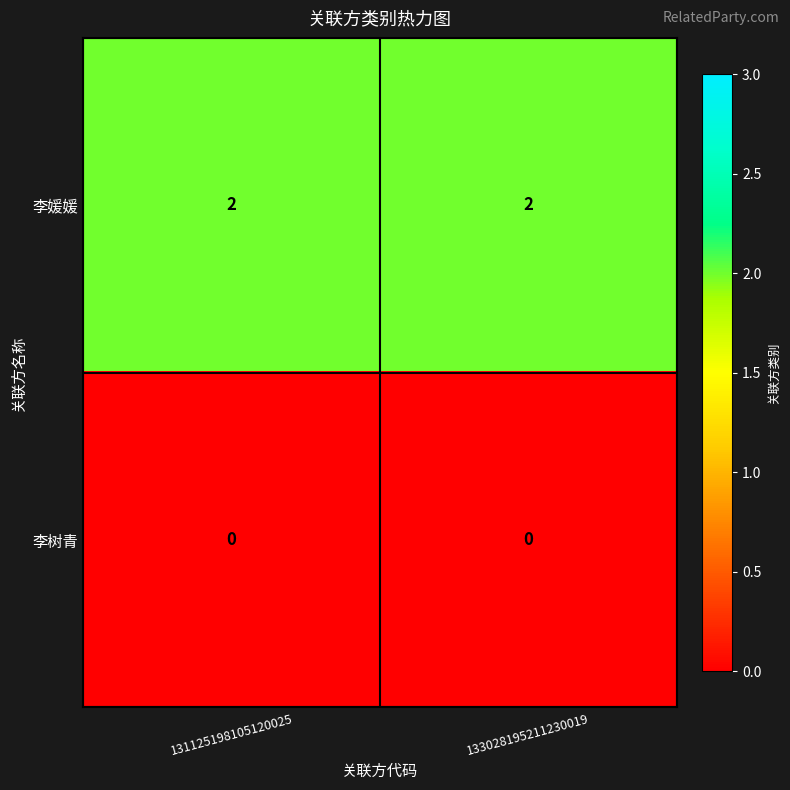

Reading left to right, list all the values displayed in this chart.

李媛媛: 2	2
李树青: 0	0